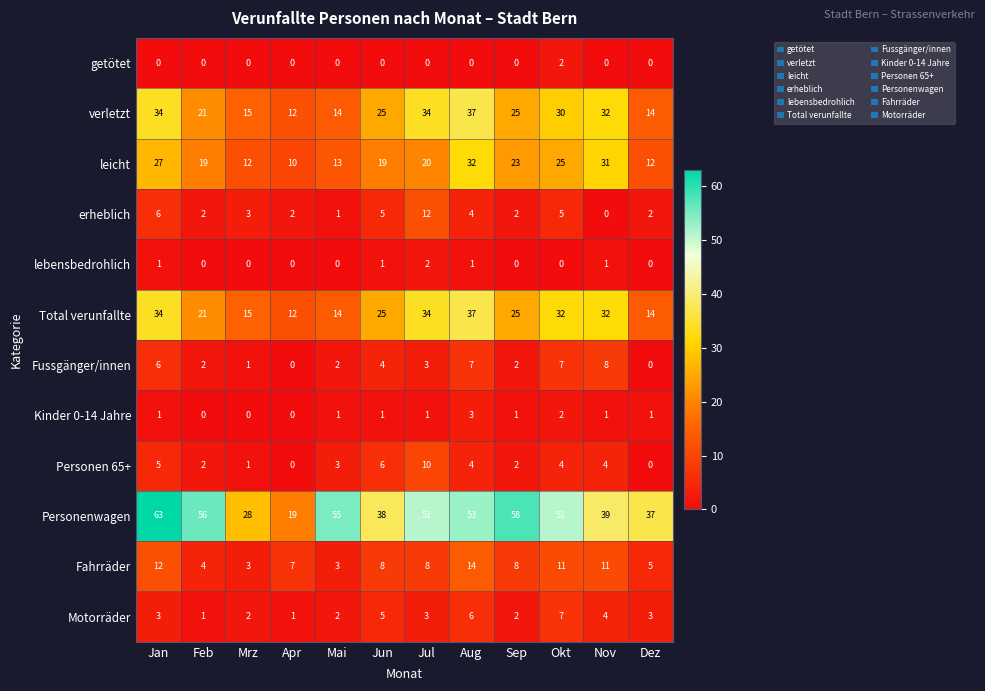

At how many categories does at least one series exceed 57?

2